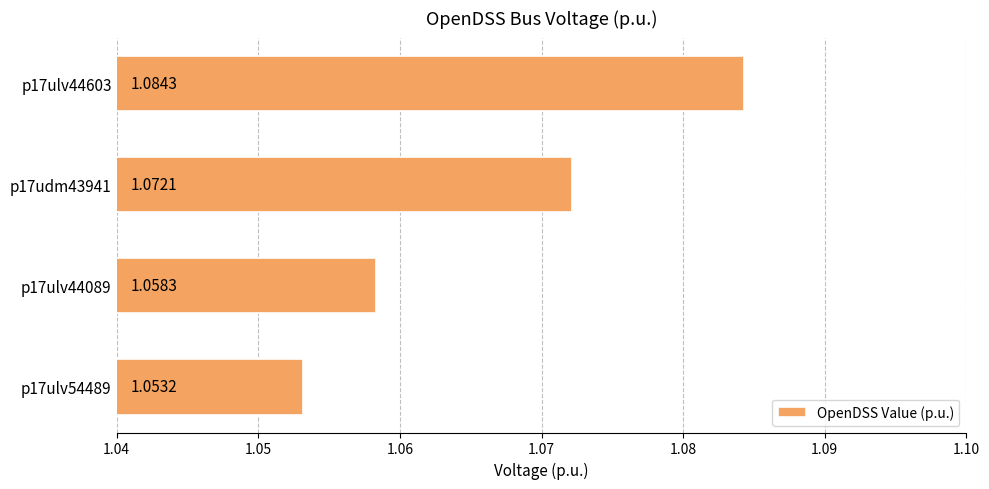

Which has a higher value, p17ulv44089 or p17udm43941?

p17udm43941